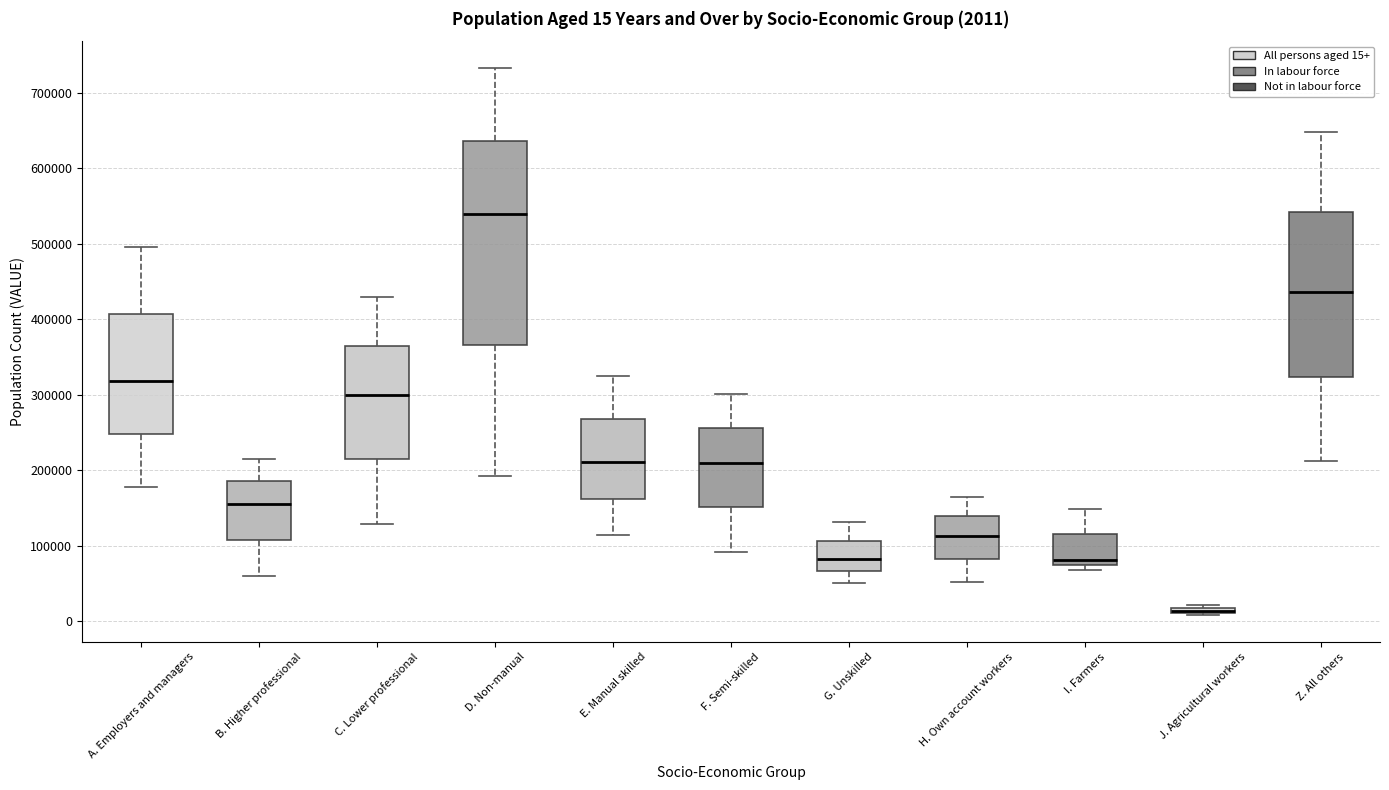

Which box is the tallest, from its lower edge to its upper edge?

D. Non-manual